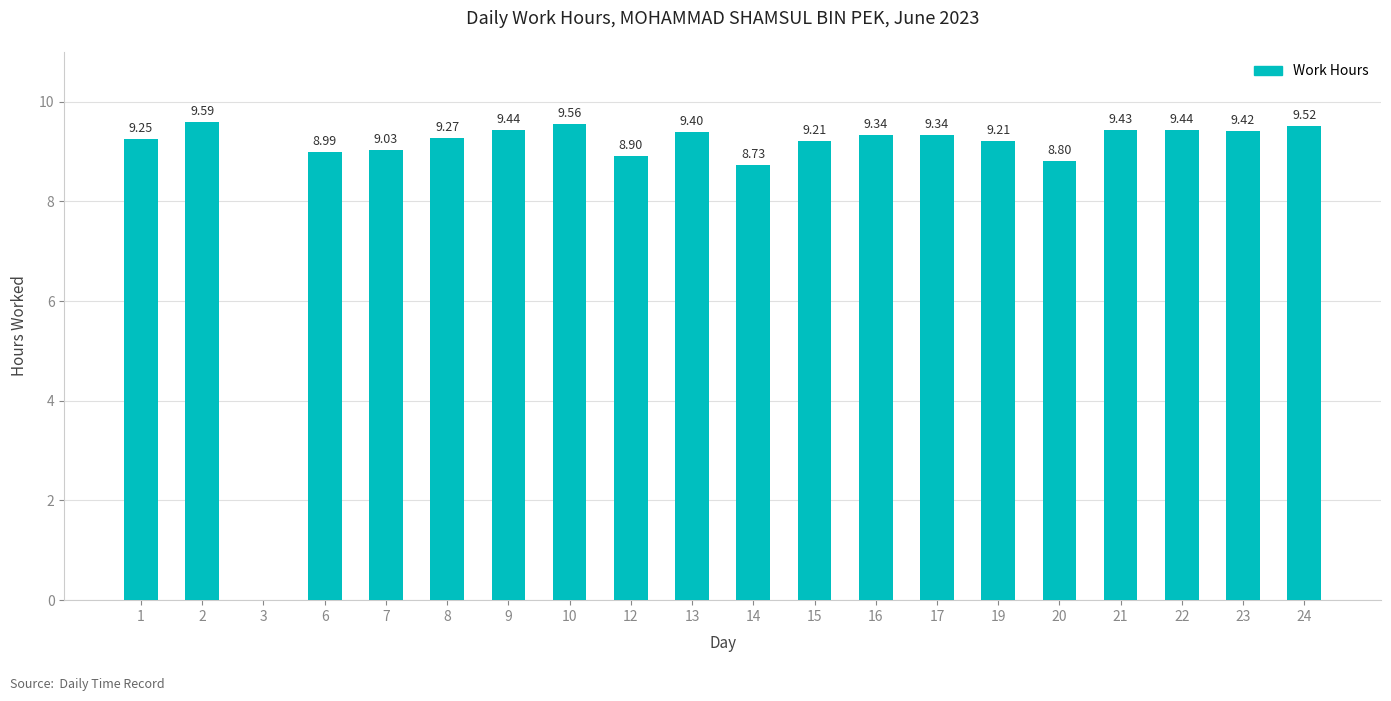

What is the greatest value displayed?

9.6